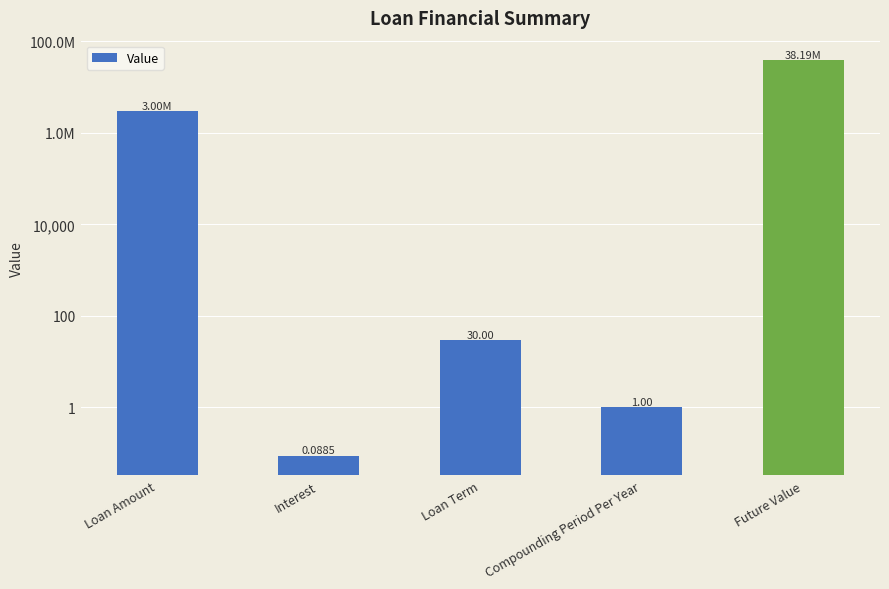

How many bars are there in total?

5